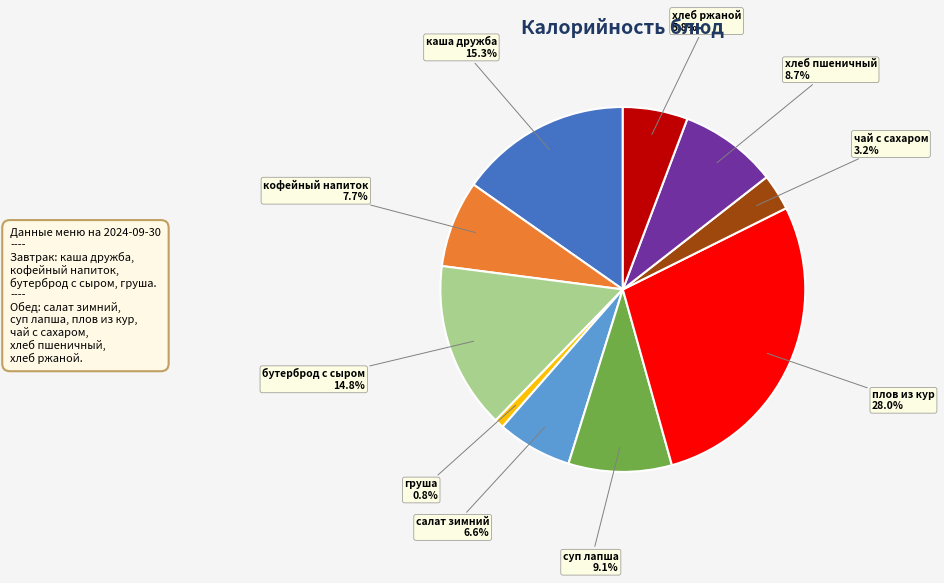

What is the ratio of the value at хлеб ржаной to the value at груша?

7.0